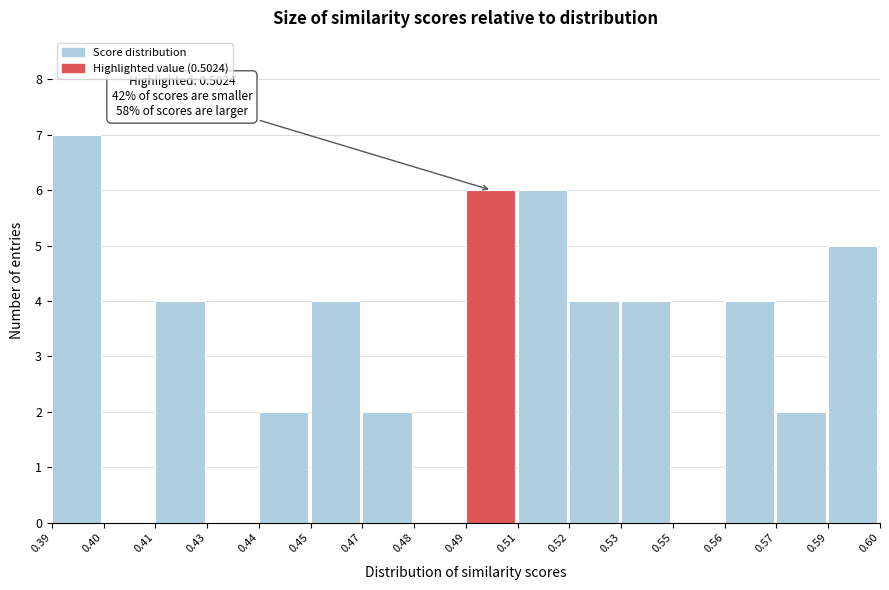

Reading right to left, transcribe all the data shown in this chart.

0.59=5	0.57=2	0.56=4	0.55=0	0.53=4	0.52=4	0.51=6	0.49=6	0.48=0	0.47=2	0.45=4	0.44=2	0.43=0	0.41=4	0.40=0	0.39=7